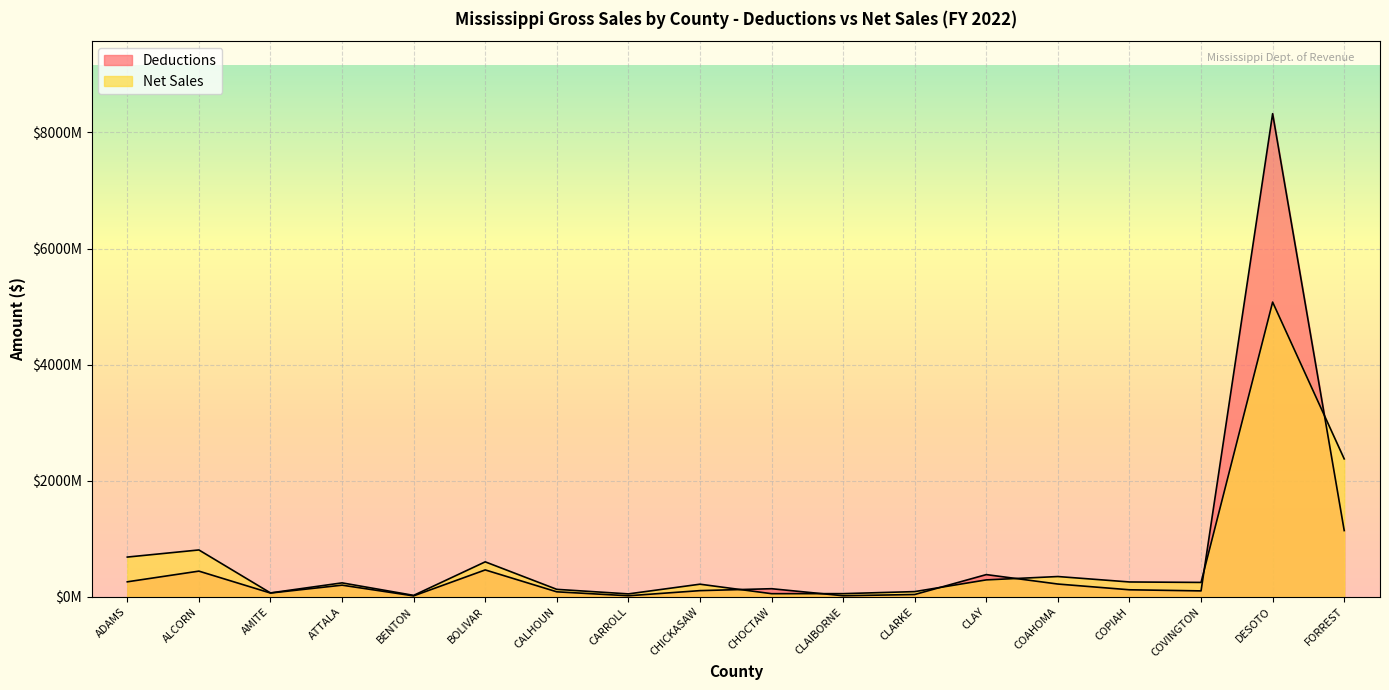

In Deductions, how many points are higher than both neighbors (excluding endpoints)?

6